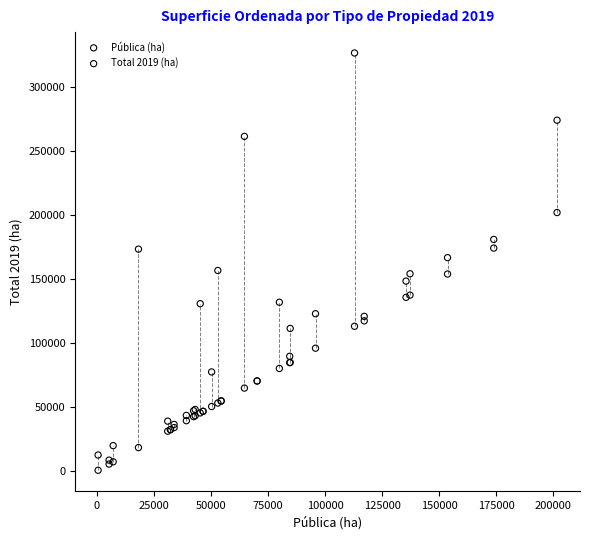

Which series has the largest Y range (max minus min)?

Total 2019 (ha)